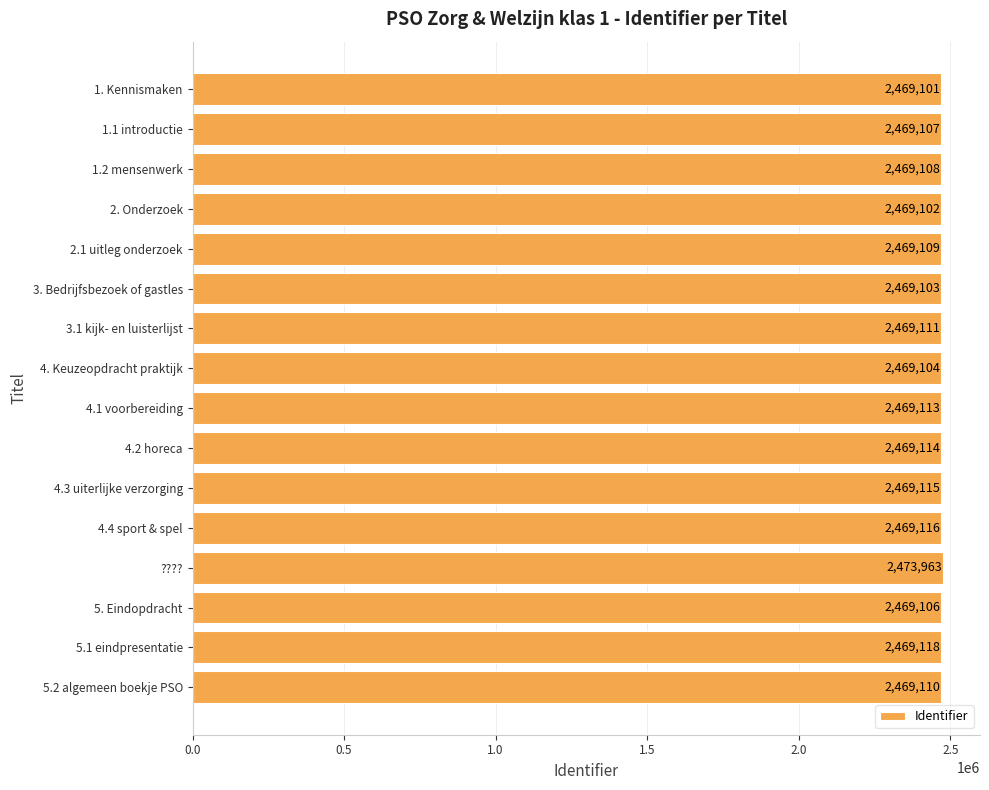

Reading bottom to top, what are all the values shown in this chart?

2469110	2469118	2469106	2473963	2469116	2469115	2469114	2469113	2469104	2469111	2469103	2469109	2469102	2469108	2469107	2469101